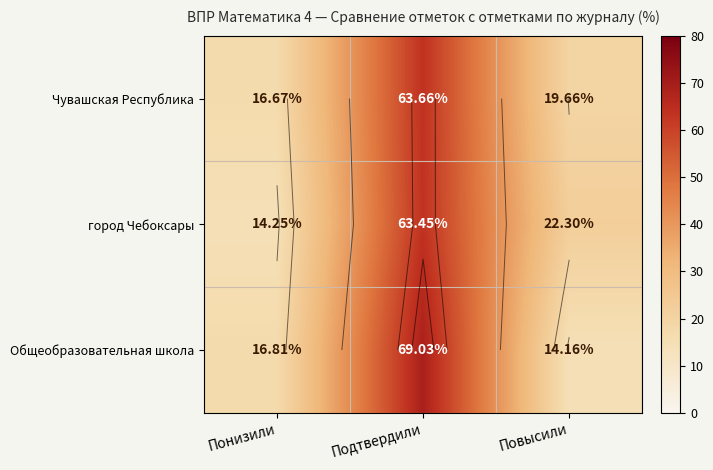

Which label corresponds to the smallest value in the chart?

Повысили